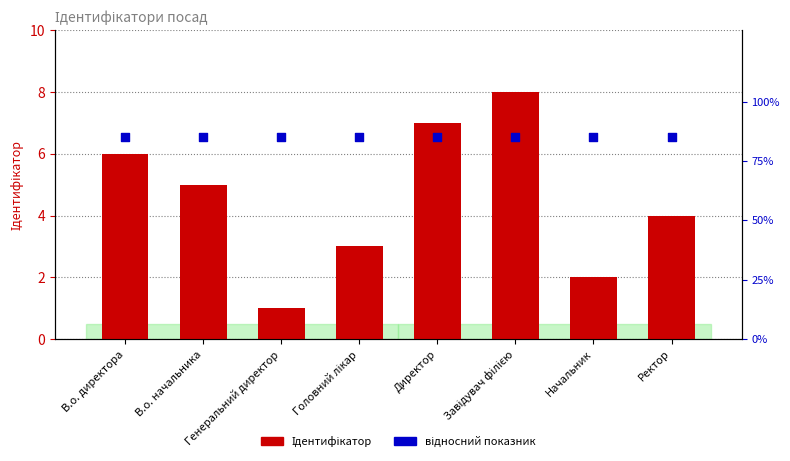

At which category is the sum across all series the highest?

Завідувач філією